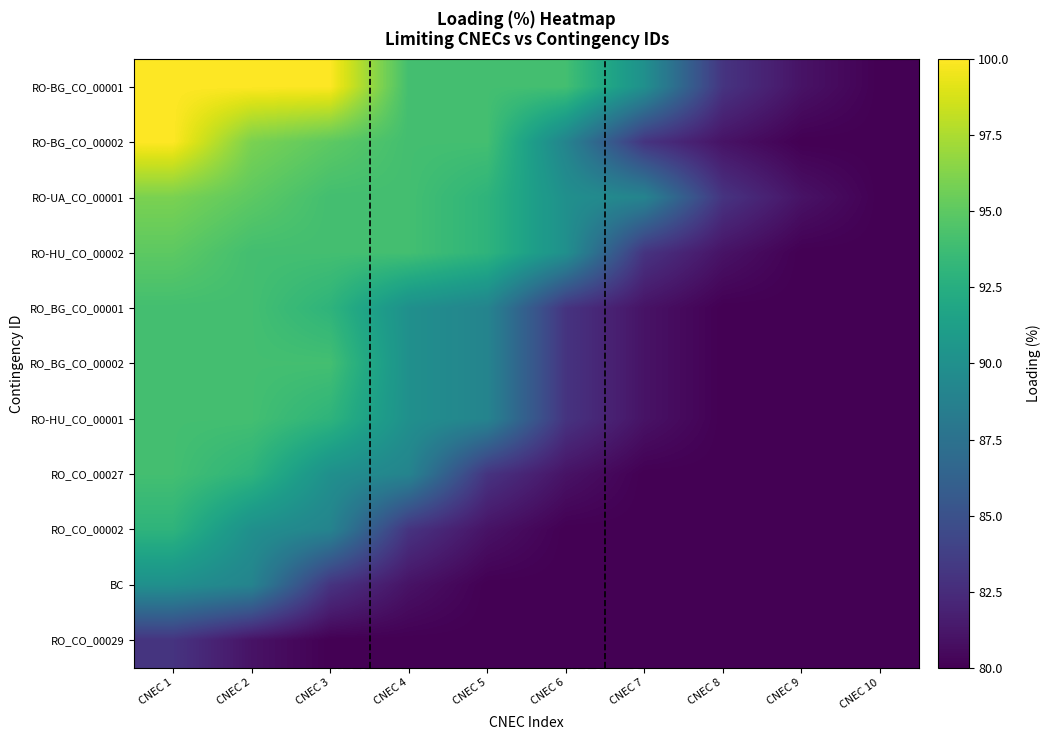

What is the spread (max minus min) of values at CNEC 6?

14